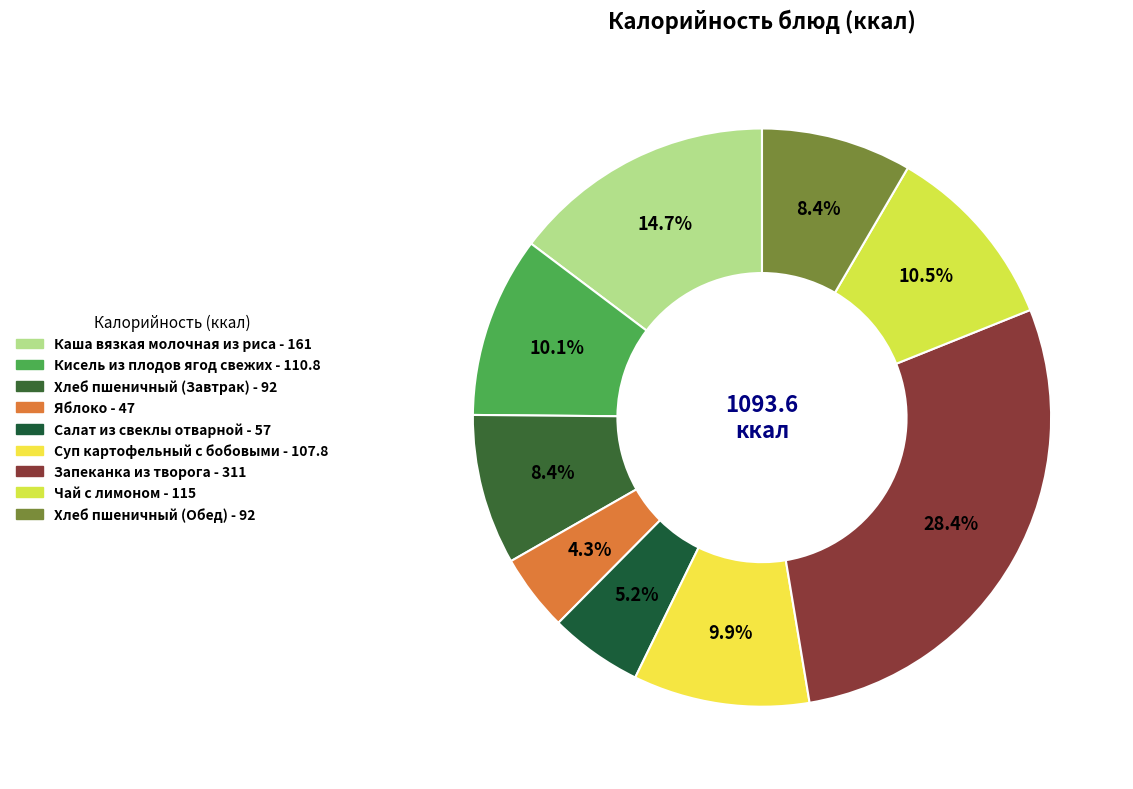

Is it true that Запеканка из творога is 38% of the pie?

False